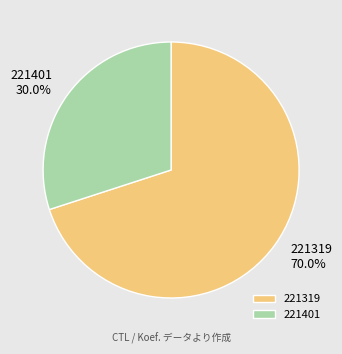

True or false: 221319 accounts for 70% of the total.

True